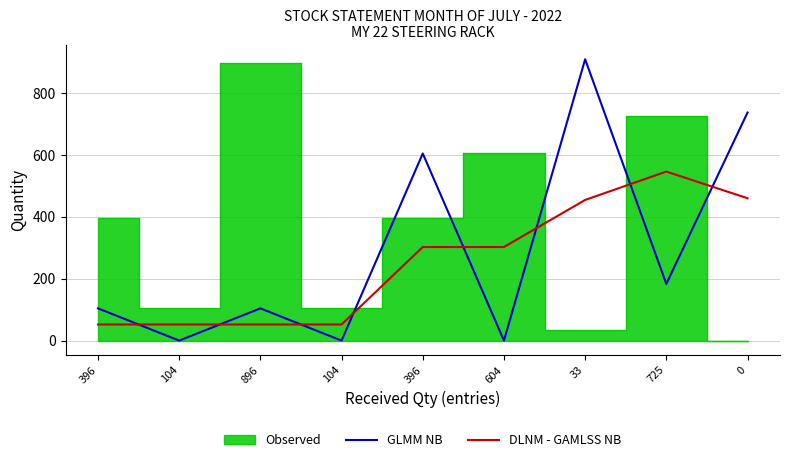

Reading right to left, transcribe all the data shown in this chart.

GLMM NB: 736.0	183.0	908.0	0.0	604.0	0.0	104.0	0.0	104.0
DLNM - GAMLSS NB: 459.5	545.5	454.0	302.0	302.0	52.0	52.0	52.0	52.0